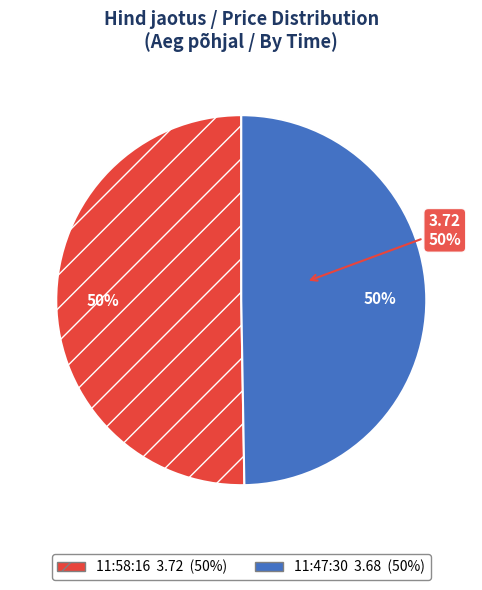

Is 11:58:16 the majority of the pie?

Yes